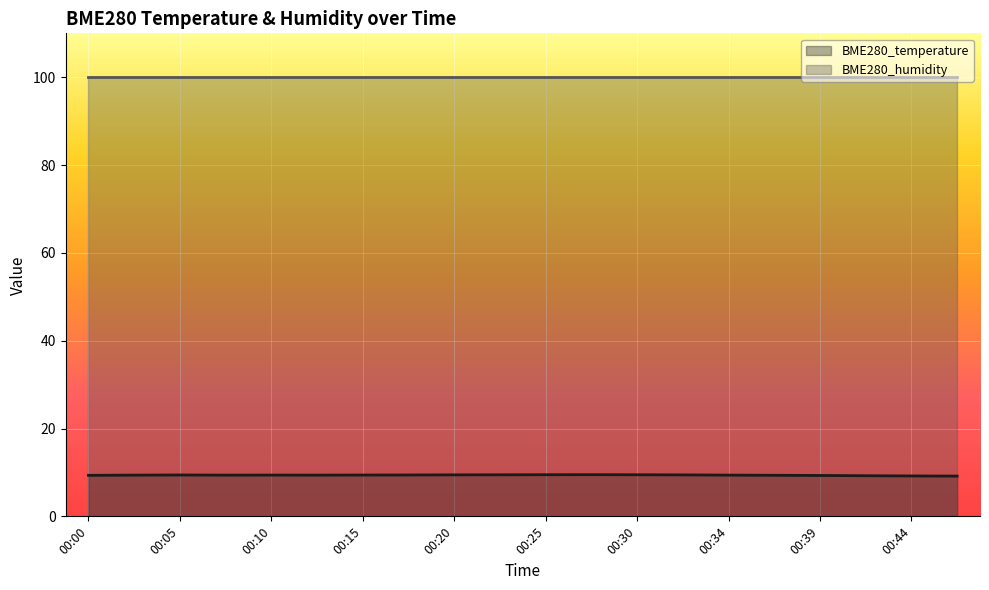

Rank the categories by value from highest to lowest.

00:27, 00:25, 00:30, 00:22, 00:20, 00:32, 00:05, 00:17, 00:15, 00:10, 00:03, 00:08, 00:13, 00:34, 00:37, 00:00, 00:39, 00:42, 00:44, 00:47